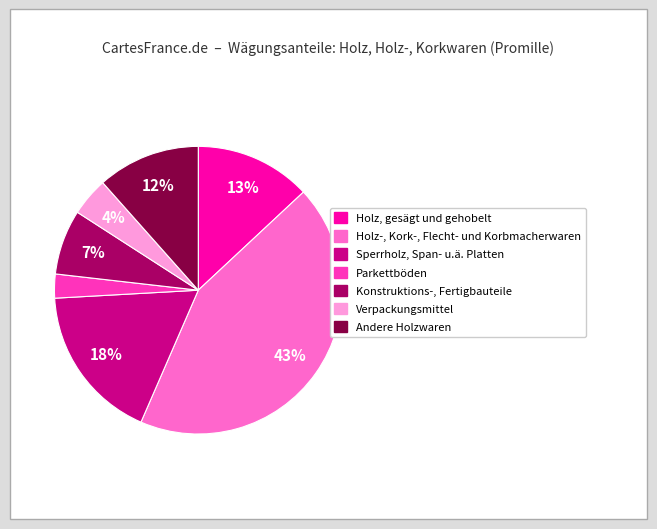

To the nearest percent, what percentage of the pie is Holz-, Kork-, Flecht- und Korbmacherwaren?

43%